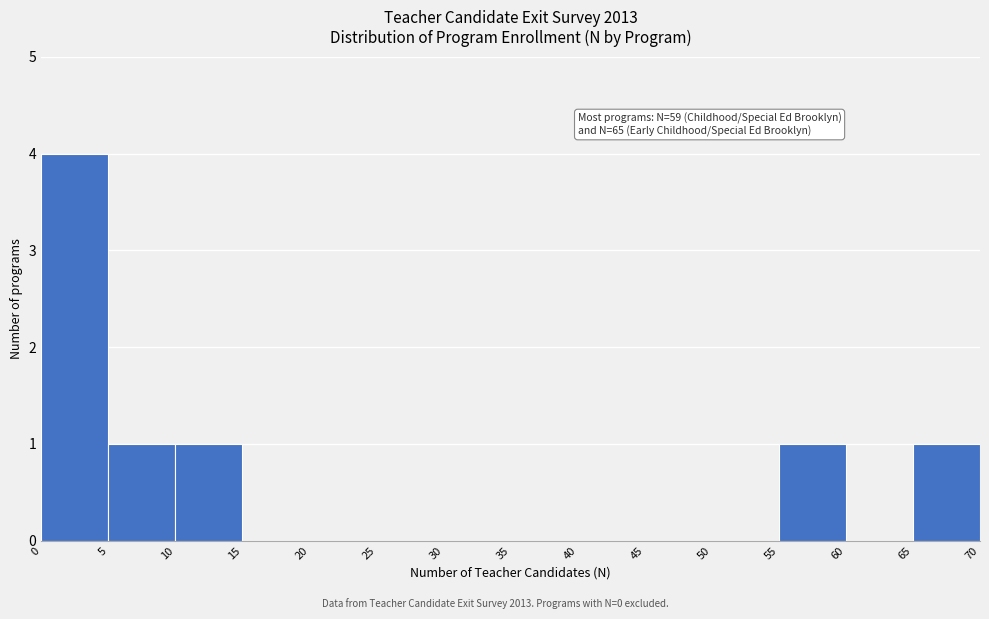

Which range on the x-axis has the tallest bar?

0 to 5